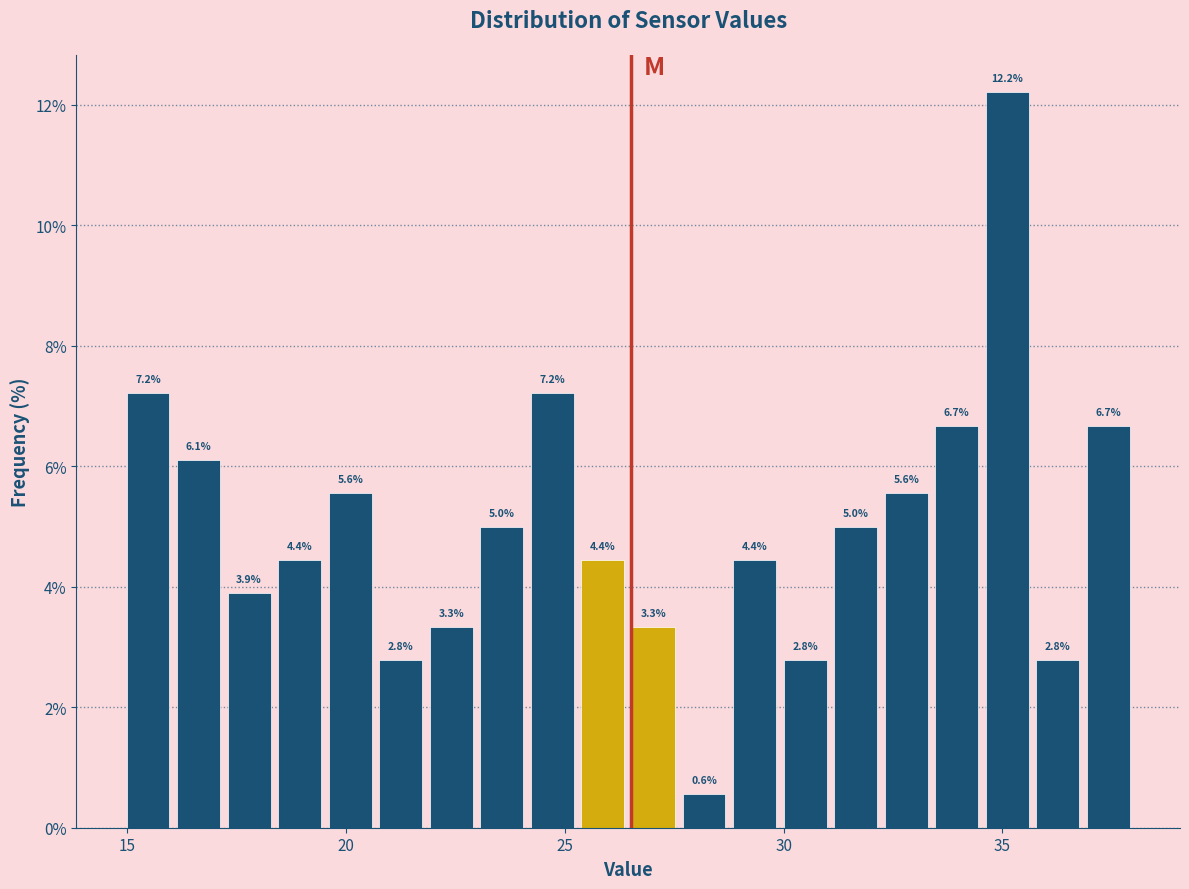

Around what value on the x-axis is the tallest bar? Give the approximate position of its centre, as read against the axis.

35.0